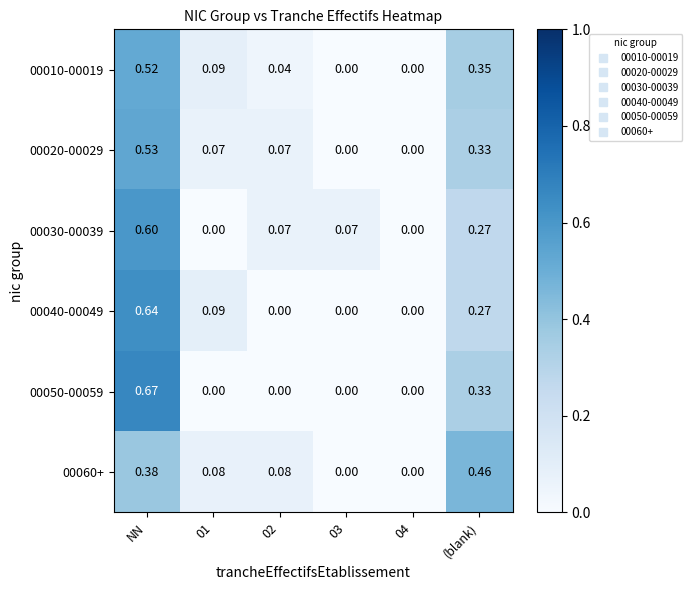

Which label corresponds to the largest value in the chart?

NN